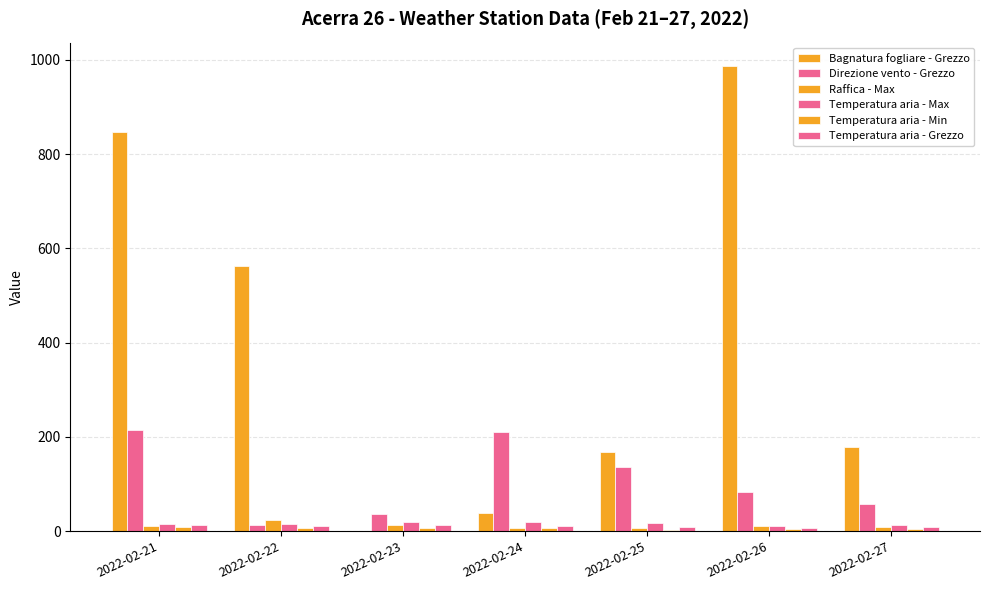

Are the bars grouped side by side (vs. stacked)?

Yes